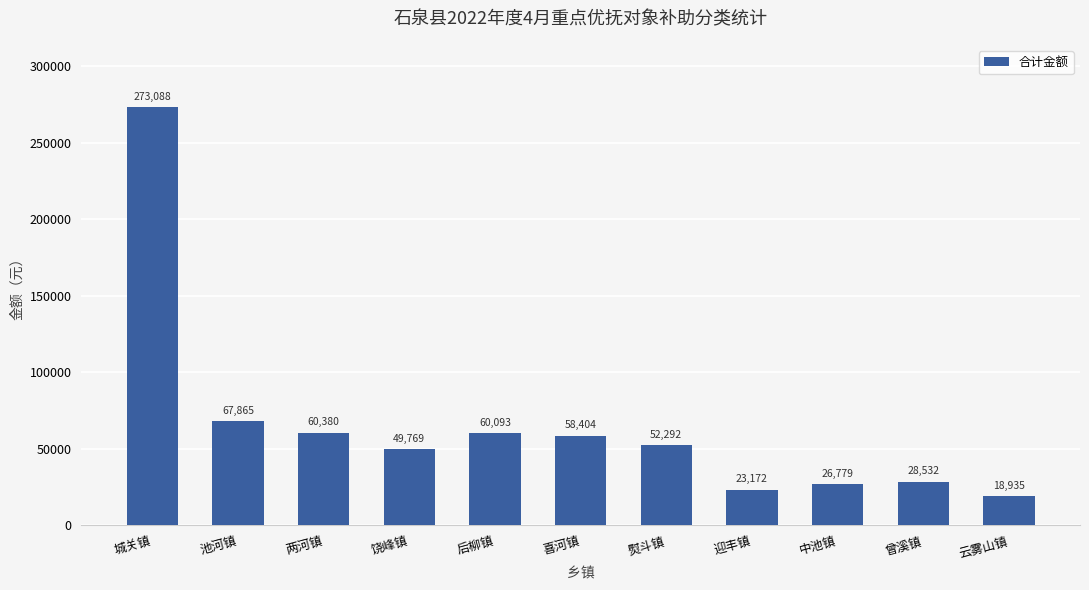

Which has a higher value, 两河镇 or 曾溪镇?

两河镇